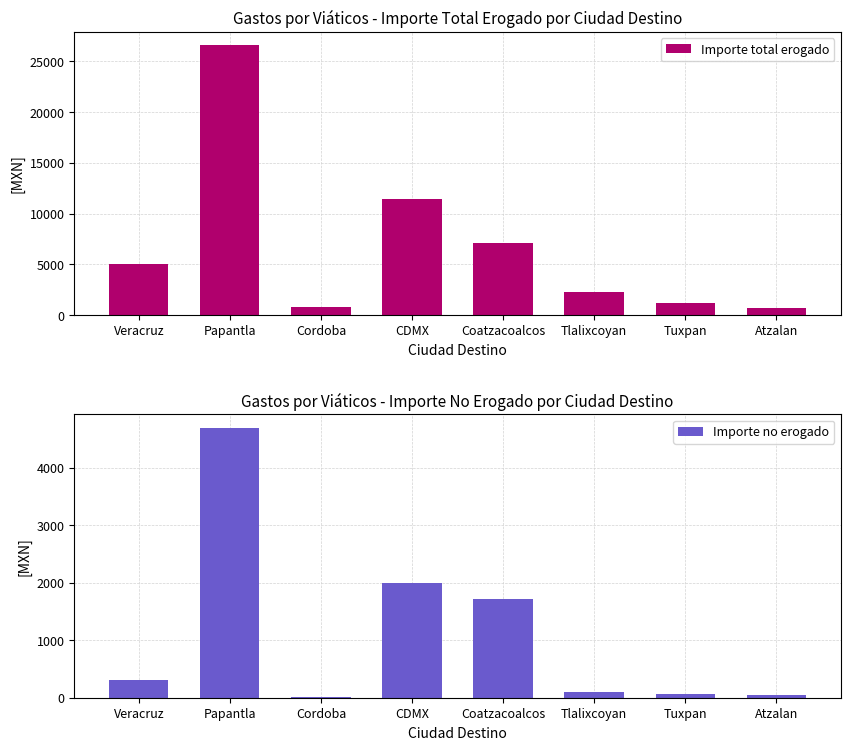

What value does the Importe no erogado series have at Veracruz?

313.0